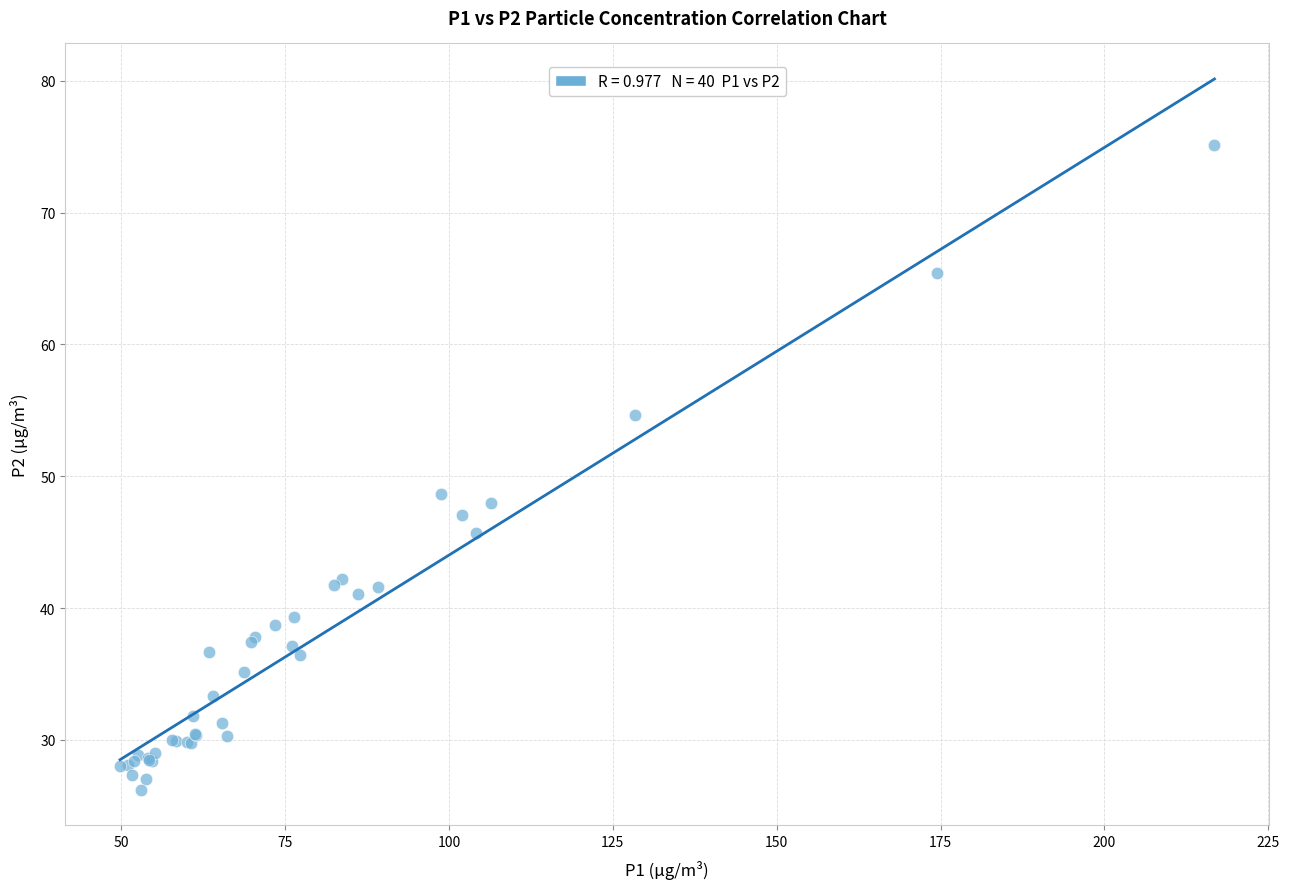

What Y value in the scatter plot is closest to 50?

48.6